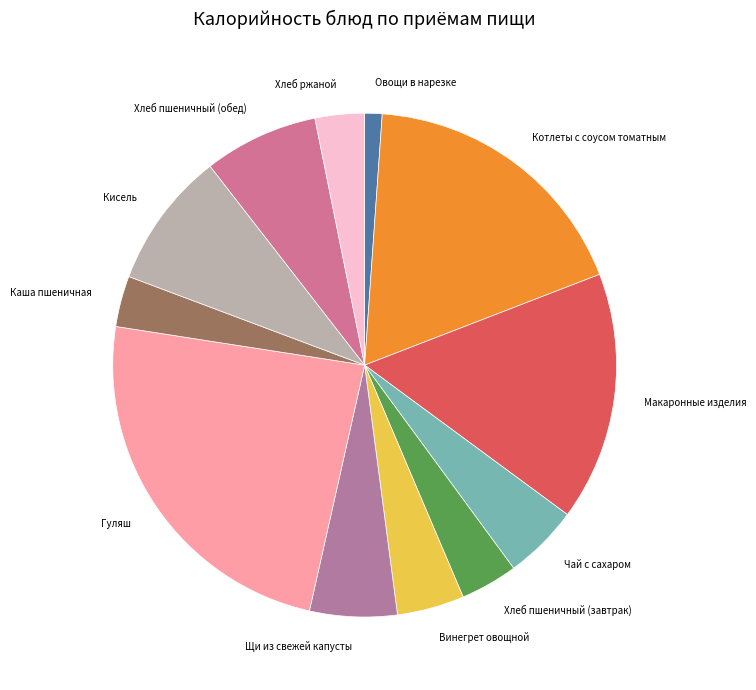

Does any single category account for the majority?

No